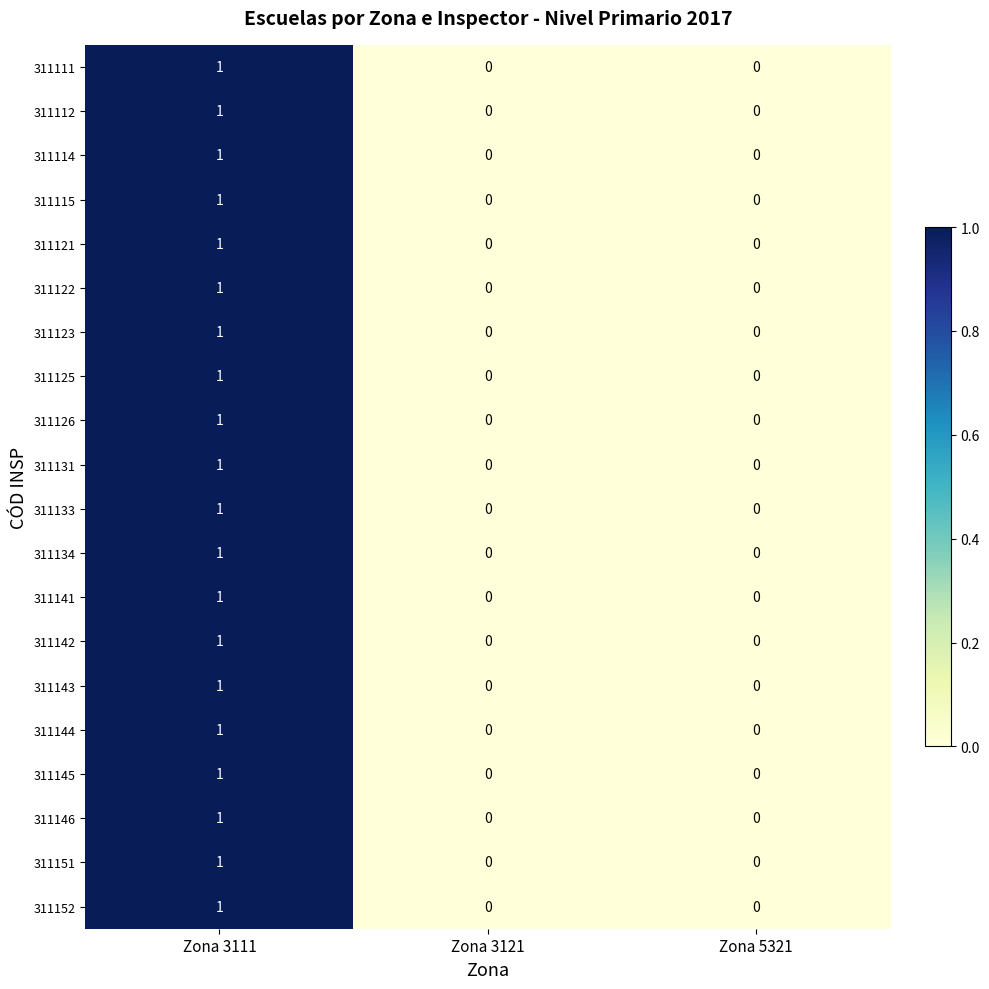

The 311115 series shows 0 at Zona 3121. True or false?

True